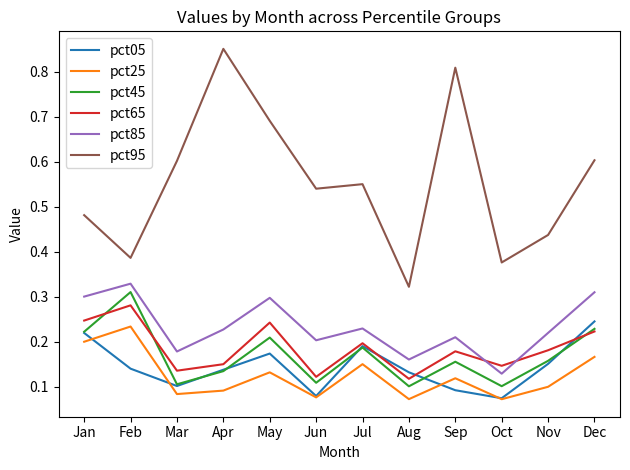

At which label does pct25 reach its peak?

Feb